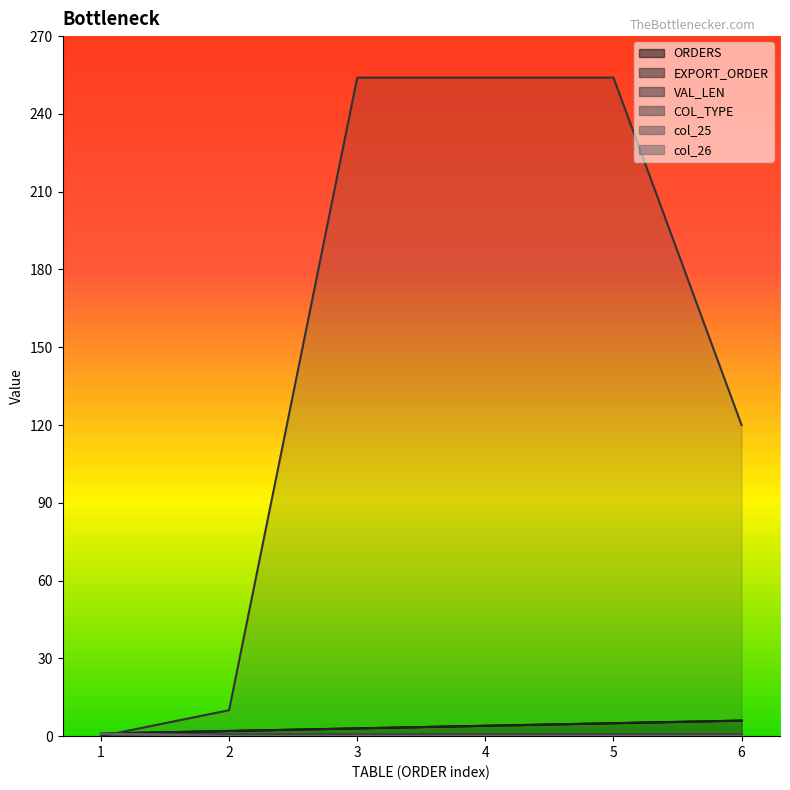

The value of col_26 at 1 is 1. True or false?

True